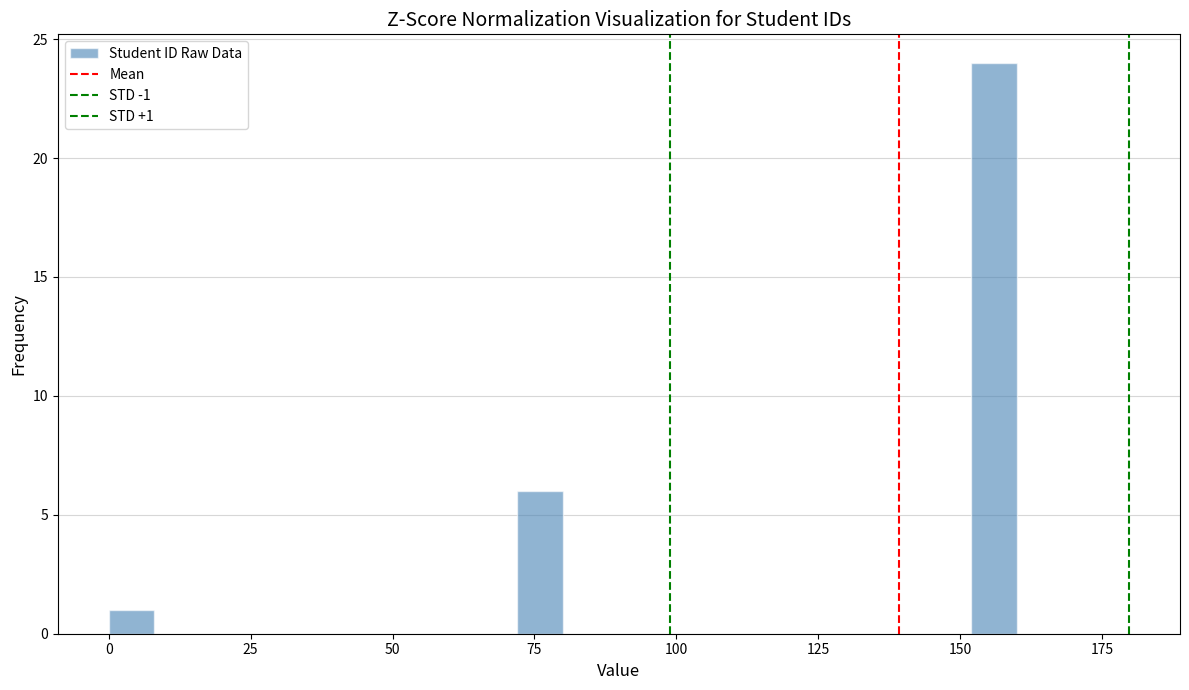

Around what value on the x-axis is the tallest bar? Give the approximate position of its centre, as read against the axis.

155